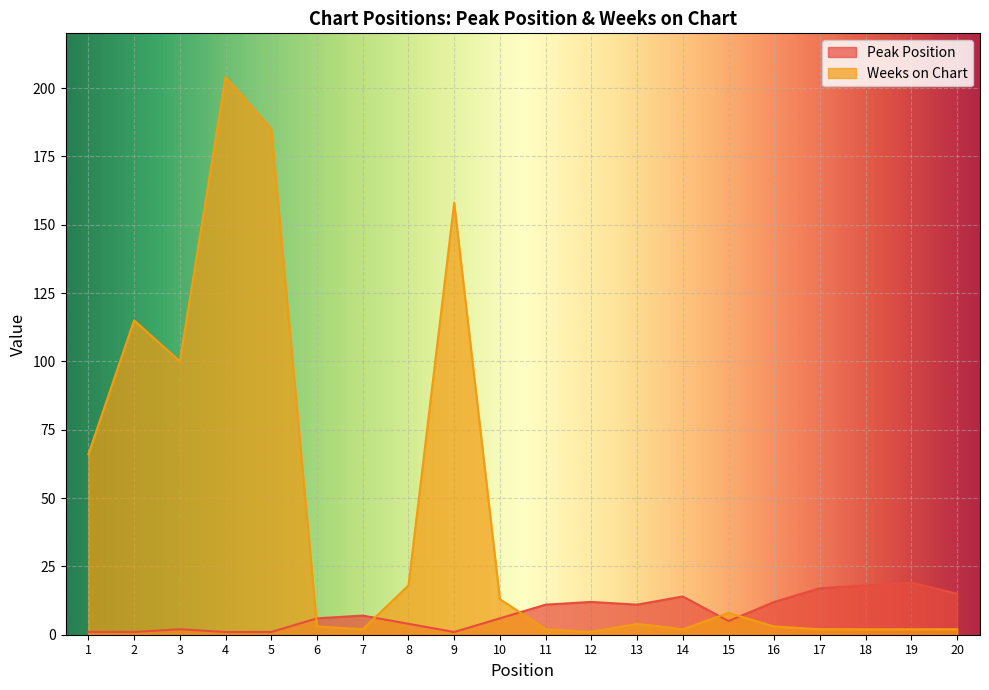

What is the sum of all Weeks on Chart values?

892